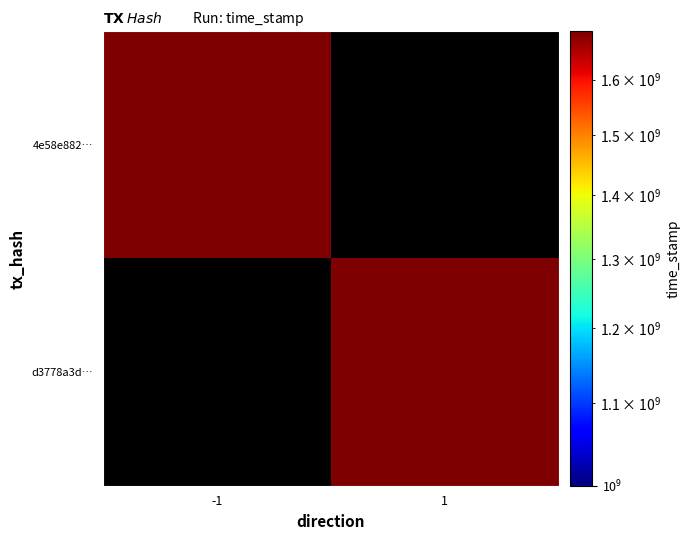

Rank the categories by d3778a3d… value from lowest to highest.

-1, 1